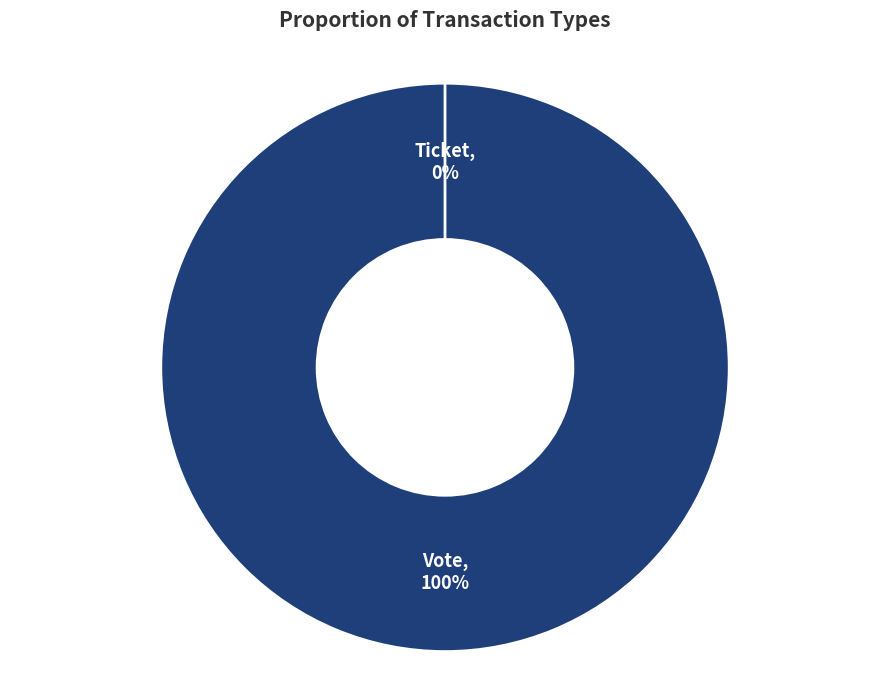

What is the smallest slice in the pie chart?

Ticket